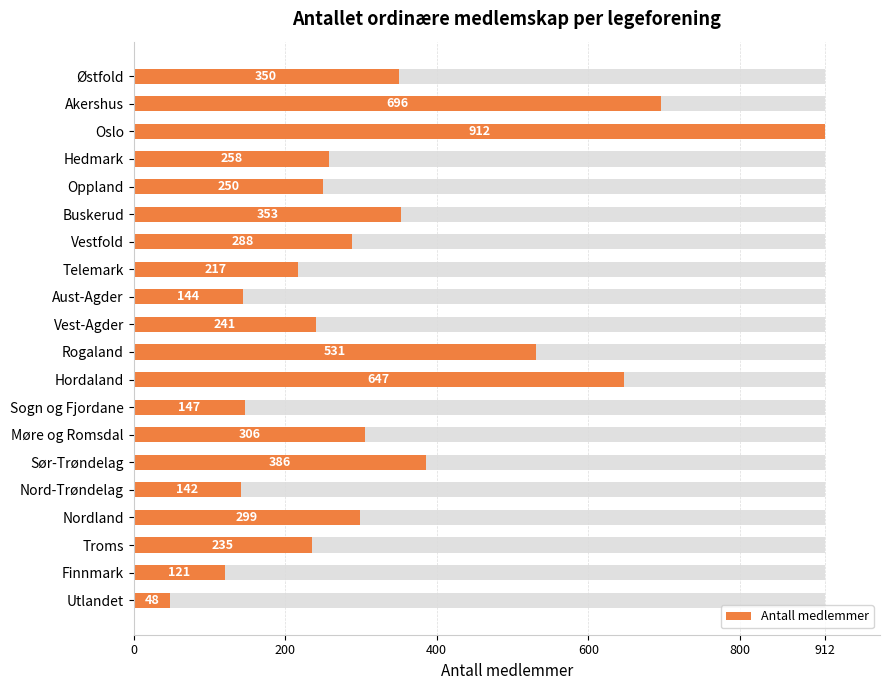

What is the difference between the values at Nordland and Telemark?

82